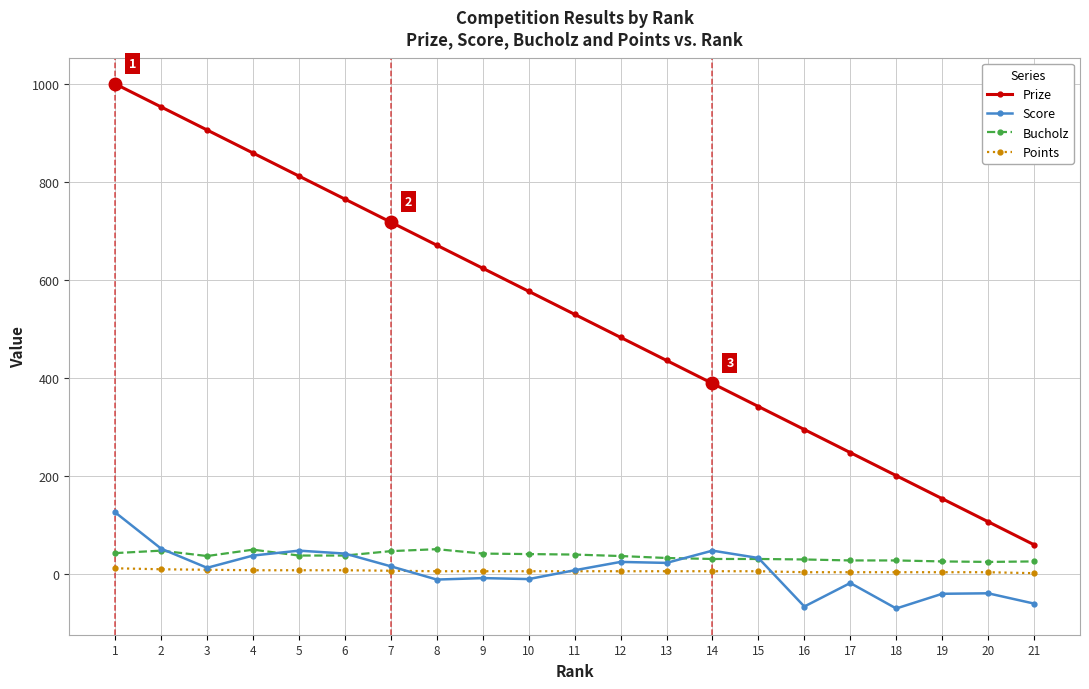

At 17, list the series in order from largest to smallest.

Prize, Bucholz, Points, Score